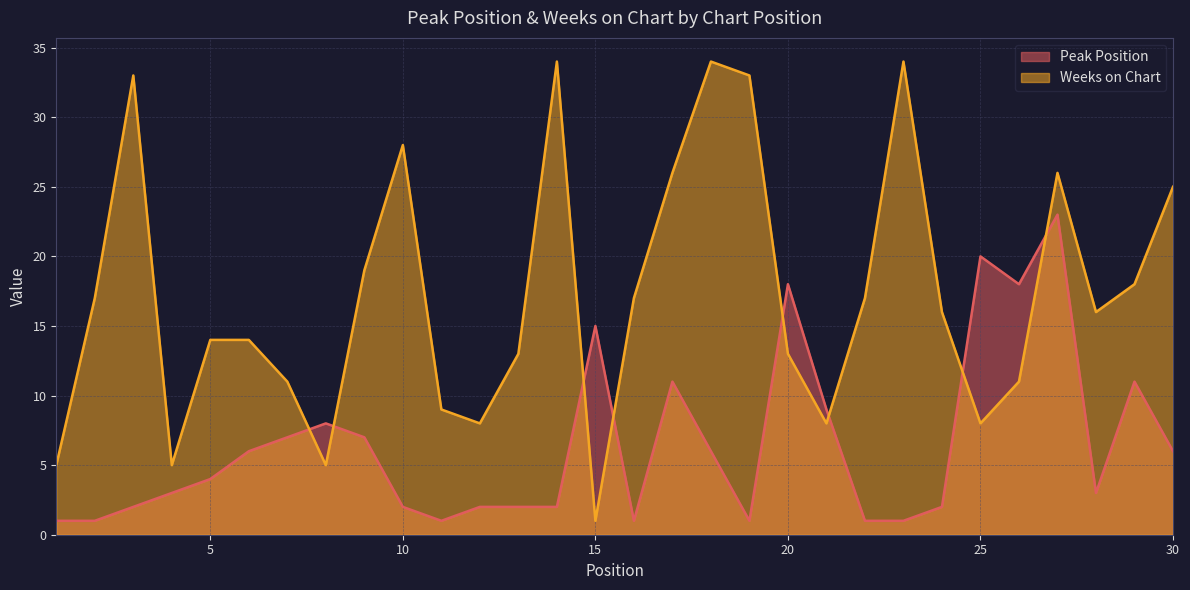

What is the maximum value for Peak Position?

23